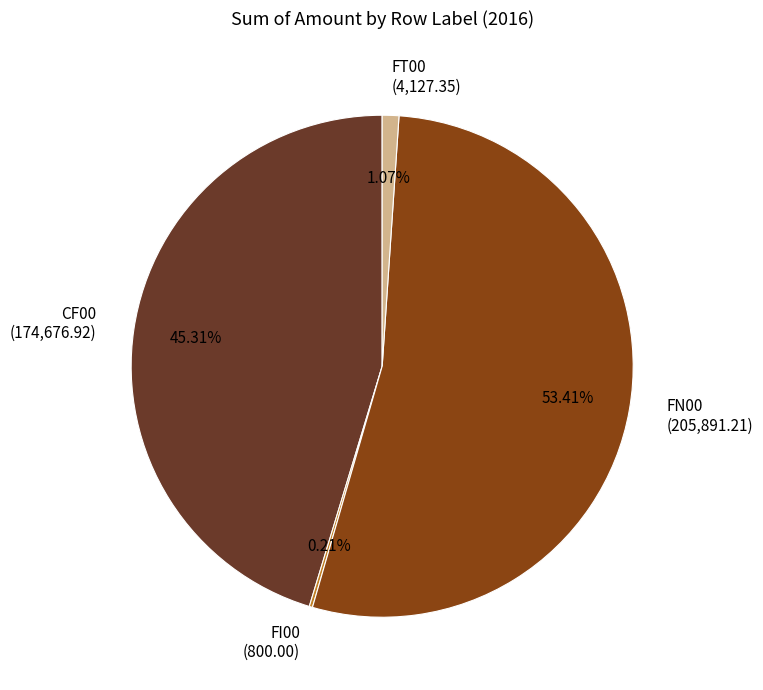

What percentage is NOT represented by CF00?

54.7%